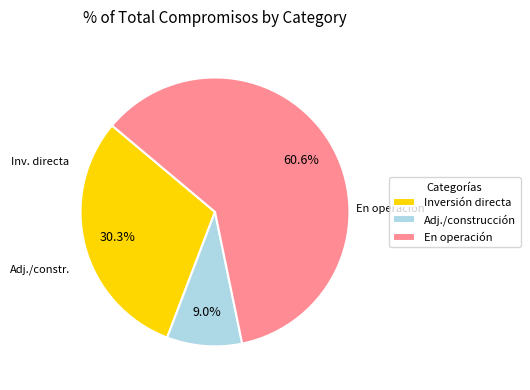

What is the ratio of the value at En operación to the value at Adj./construcción?

6.7